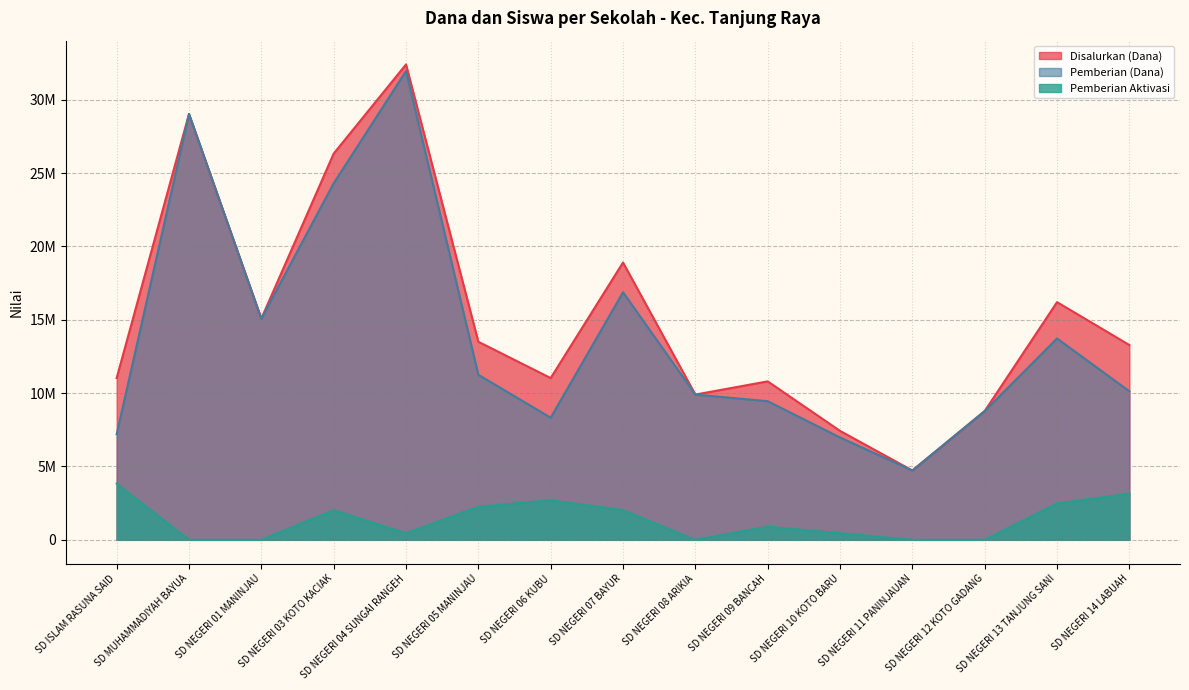

Between SD NEGERI 05 MANINJAU and SD NEGERI 12 KOTO GADANG, which series saw the biggest shift?

Disalurkan (Dana)